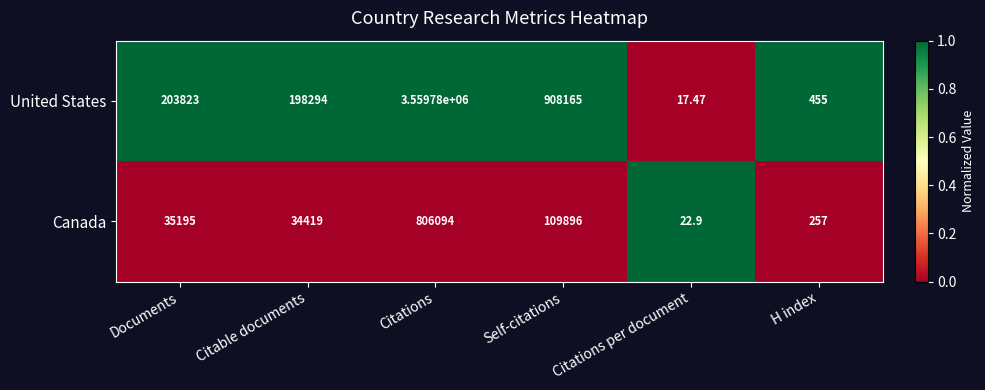

What is the difference between the highest and lowest values at Documents?

168628.0